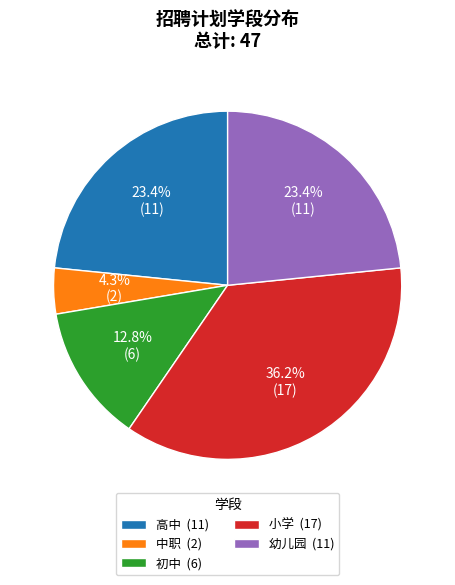

What percentage is the 初中 slice, to the nearest percent?

13%